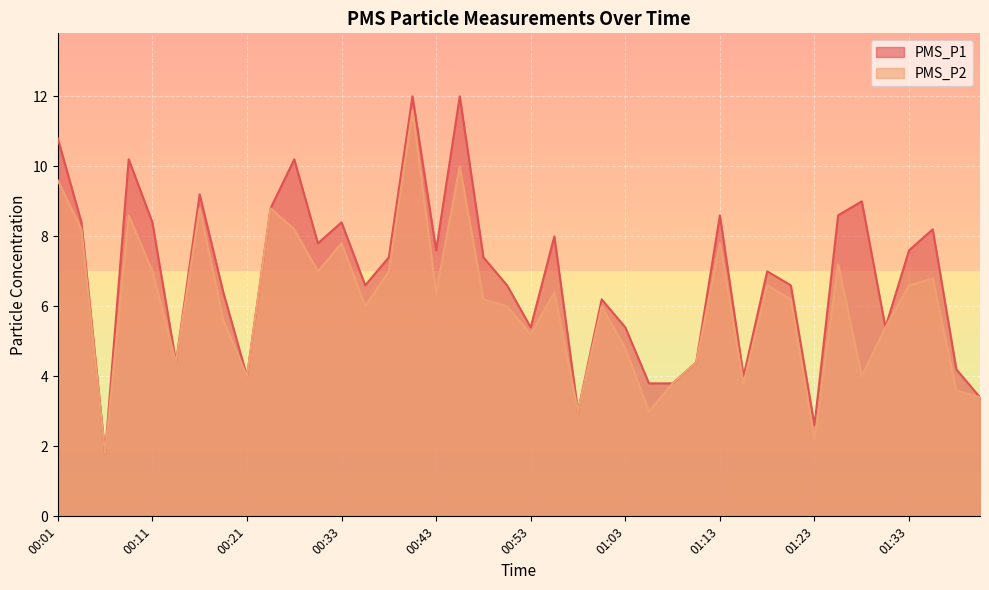

At which category does PMS_P2 reach its first local valley?

00:06